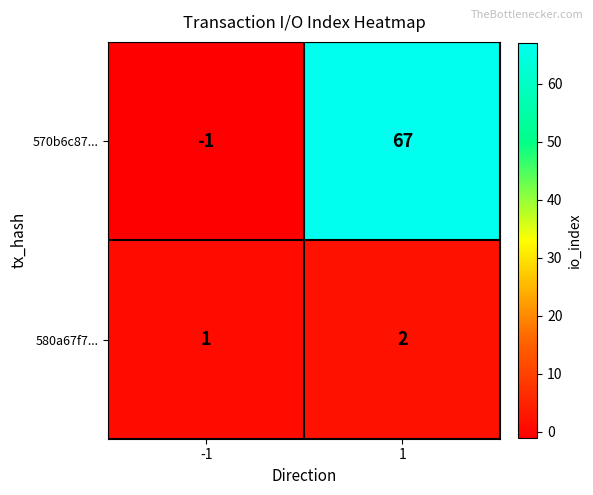

Rank the series by their average value, from highest to lowest.

570b6c87..., 580a67f7...